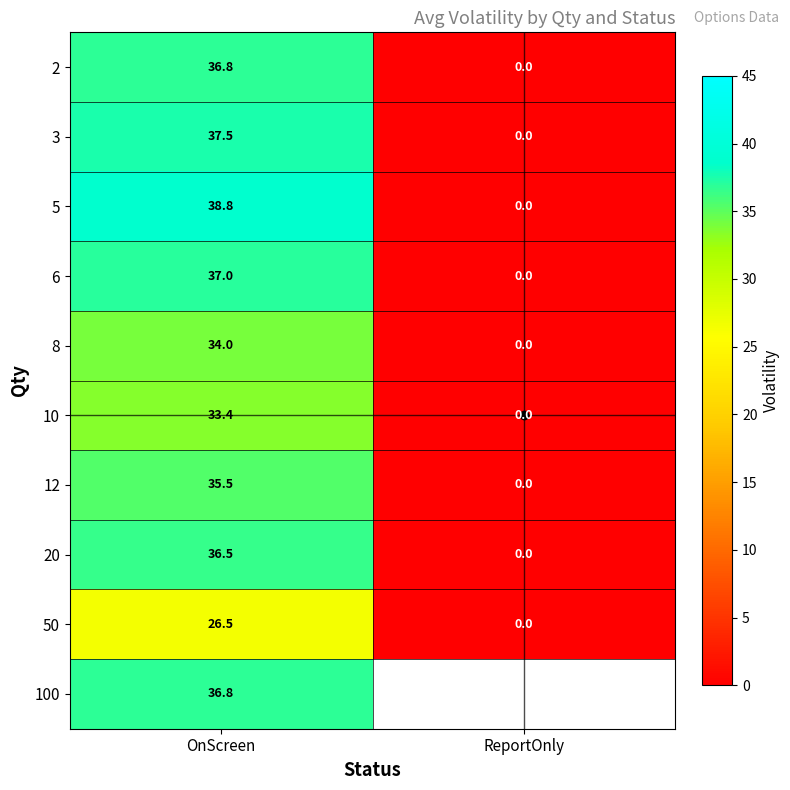

At OnScreen, list the series in order from smallest to largest.

50, 10, 8, 12, 20, 2, 100, 6, 3, 5